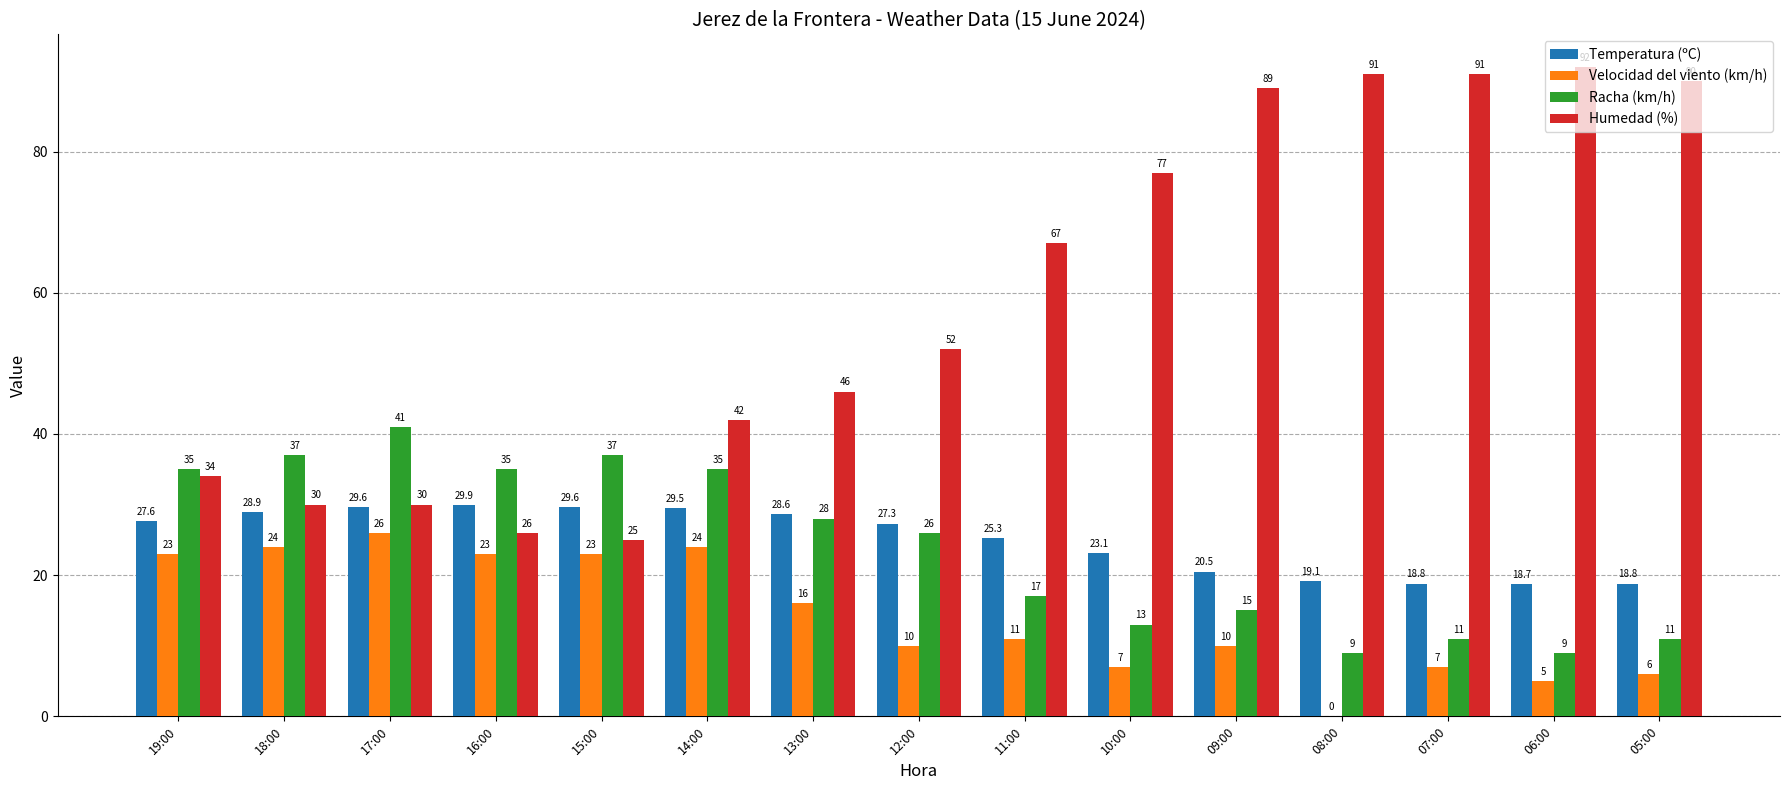

True or false: Racha (km/h) has a value of 26.4 at 11:00.

False